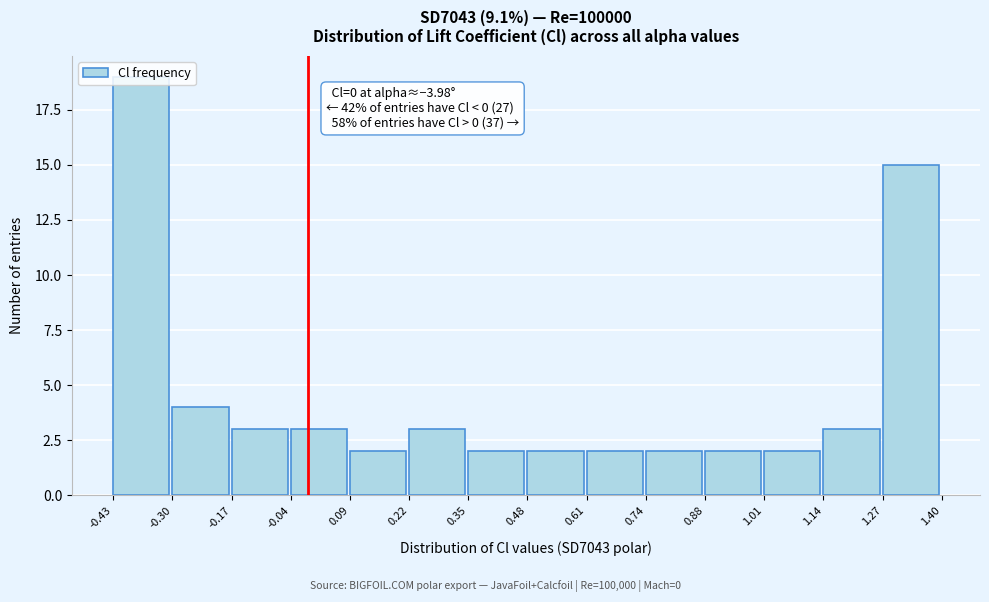

Which range on the x-axis has the tallest bar?

-0.43 to -0.30